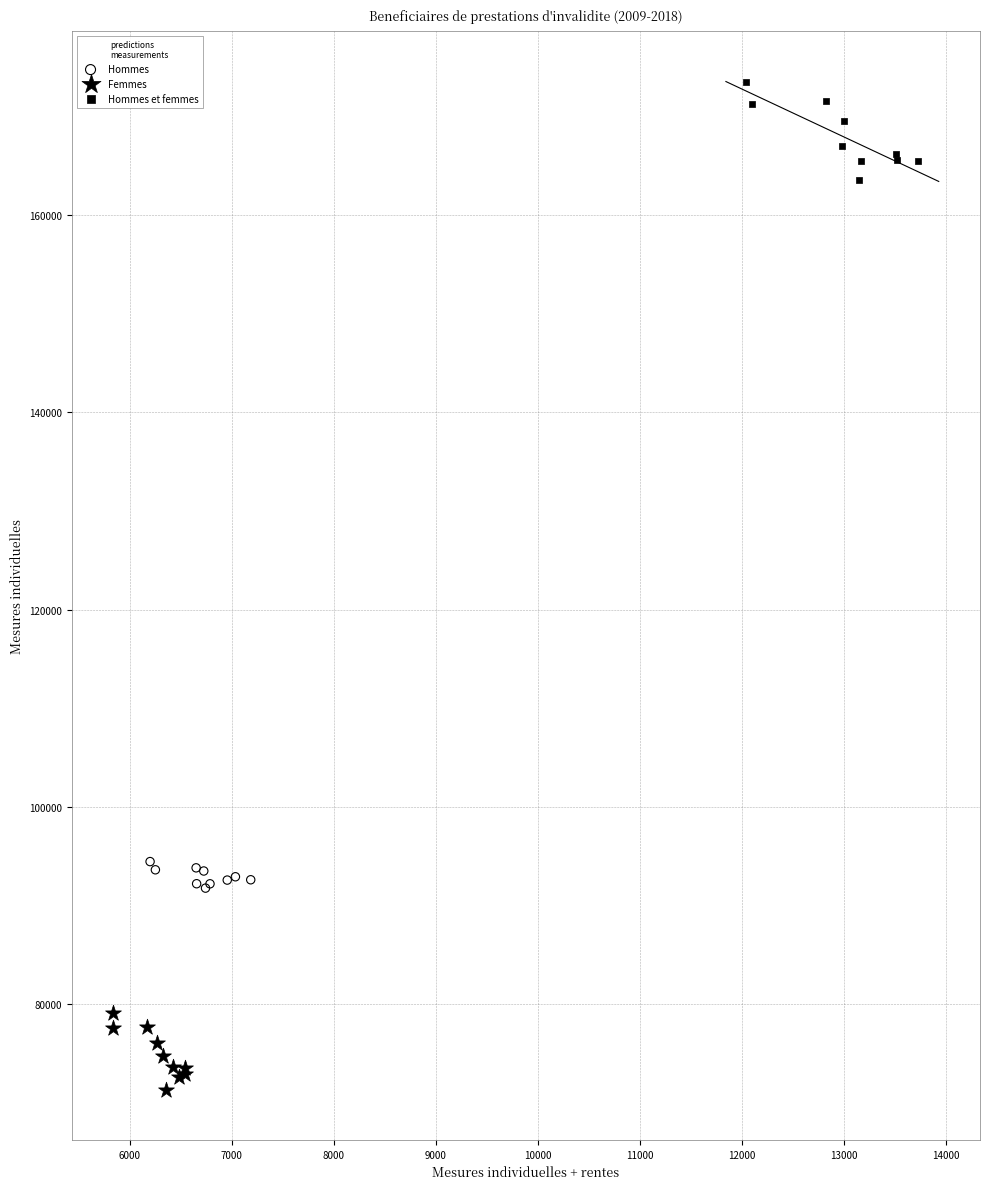

Which series contains the highest Y value?

Hommes et femmes